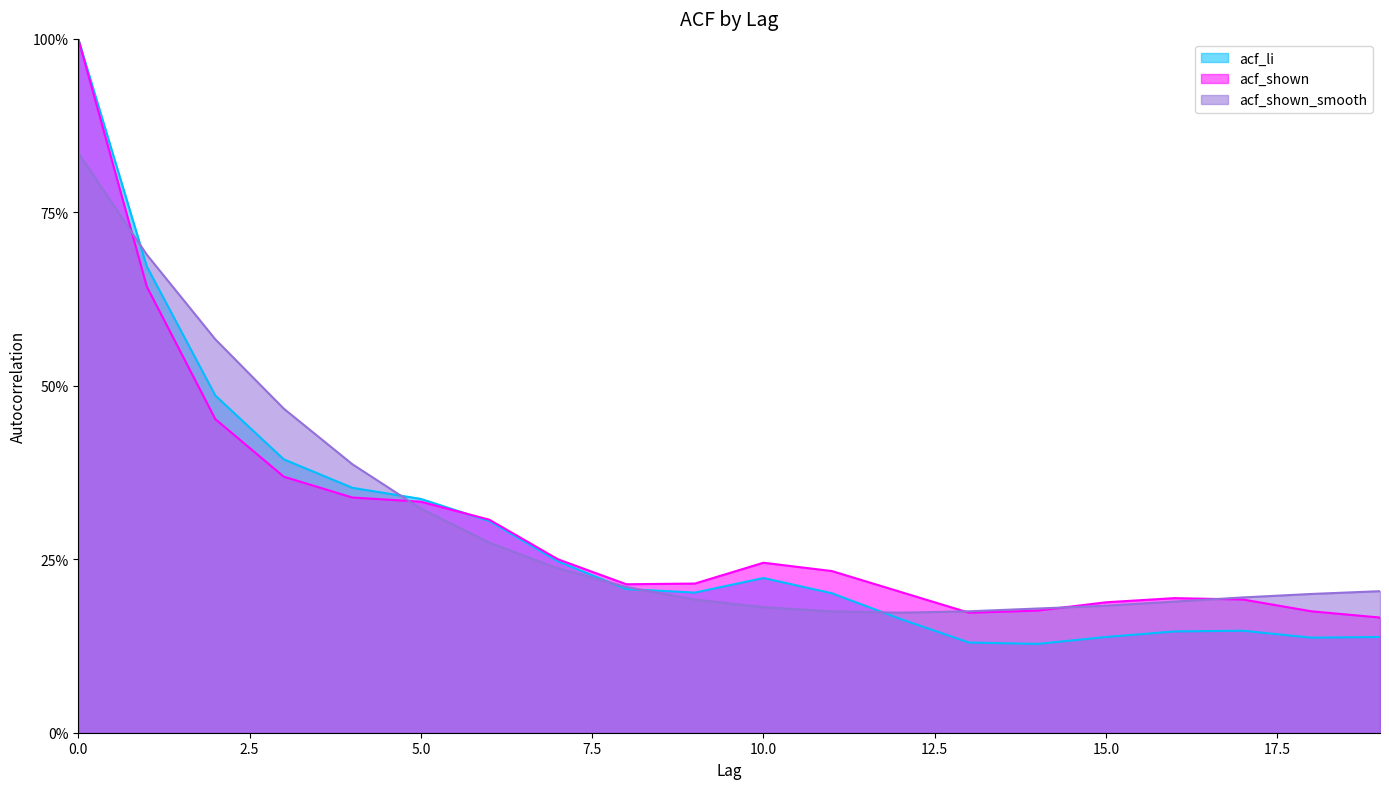

What value does the acf_shown series have at 16?

0.2